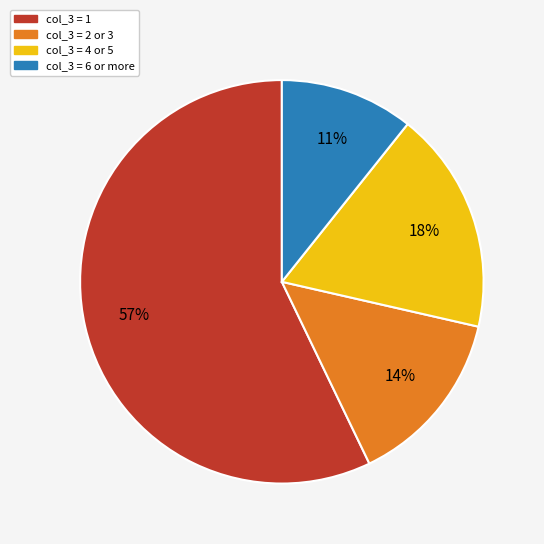

Count the number of slices in the pie.

4